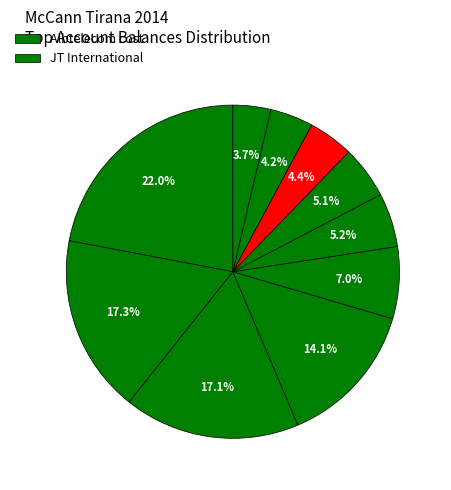

Count the number of slices in the pie.

10